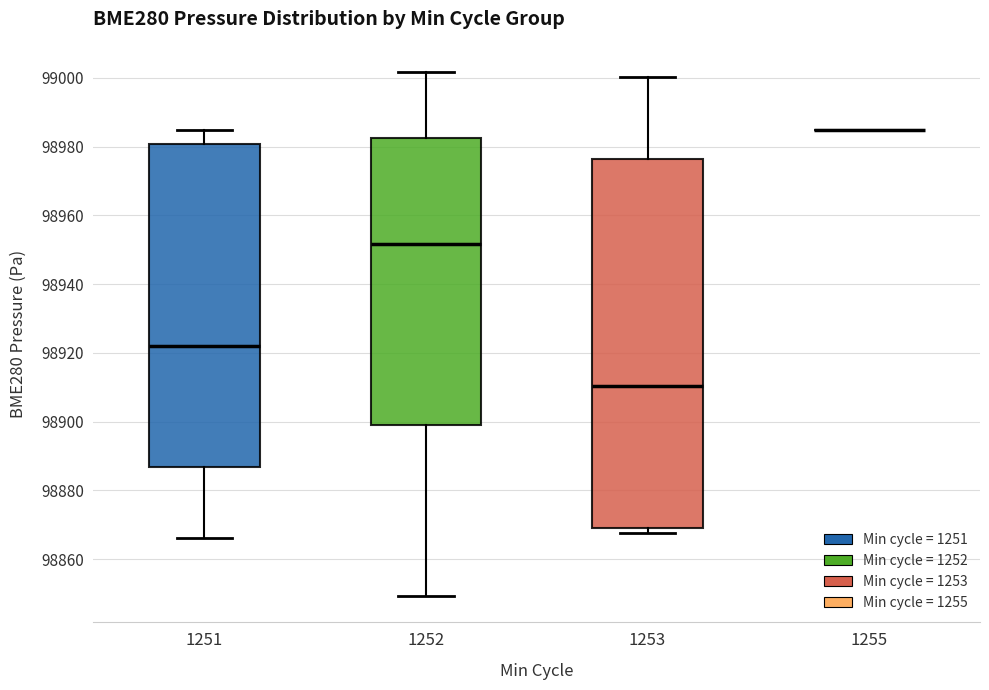

Reading left to right, transcribe this box plot: for each box, give where its median line is, the range the box spans, and where its two whiskers end, as read against the y-axis. The values are not printed on the chart, so give them approximately, as read against the axis.

1251: median 98922, box 98886 to 98980, whiskers 98866 to 98984
1252: median 98952, box 98900 to 98982, whiskers 98850 to 99002
1253: median 98910, box 98870 to 98976, whiskers 98868 to 99000
1255: box collapsed to a line at 98984, whiskers 98984 to 98984